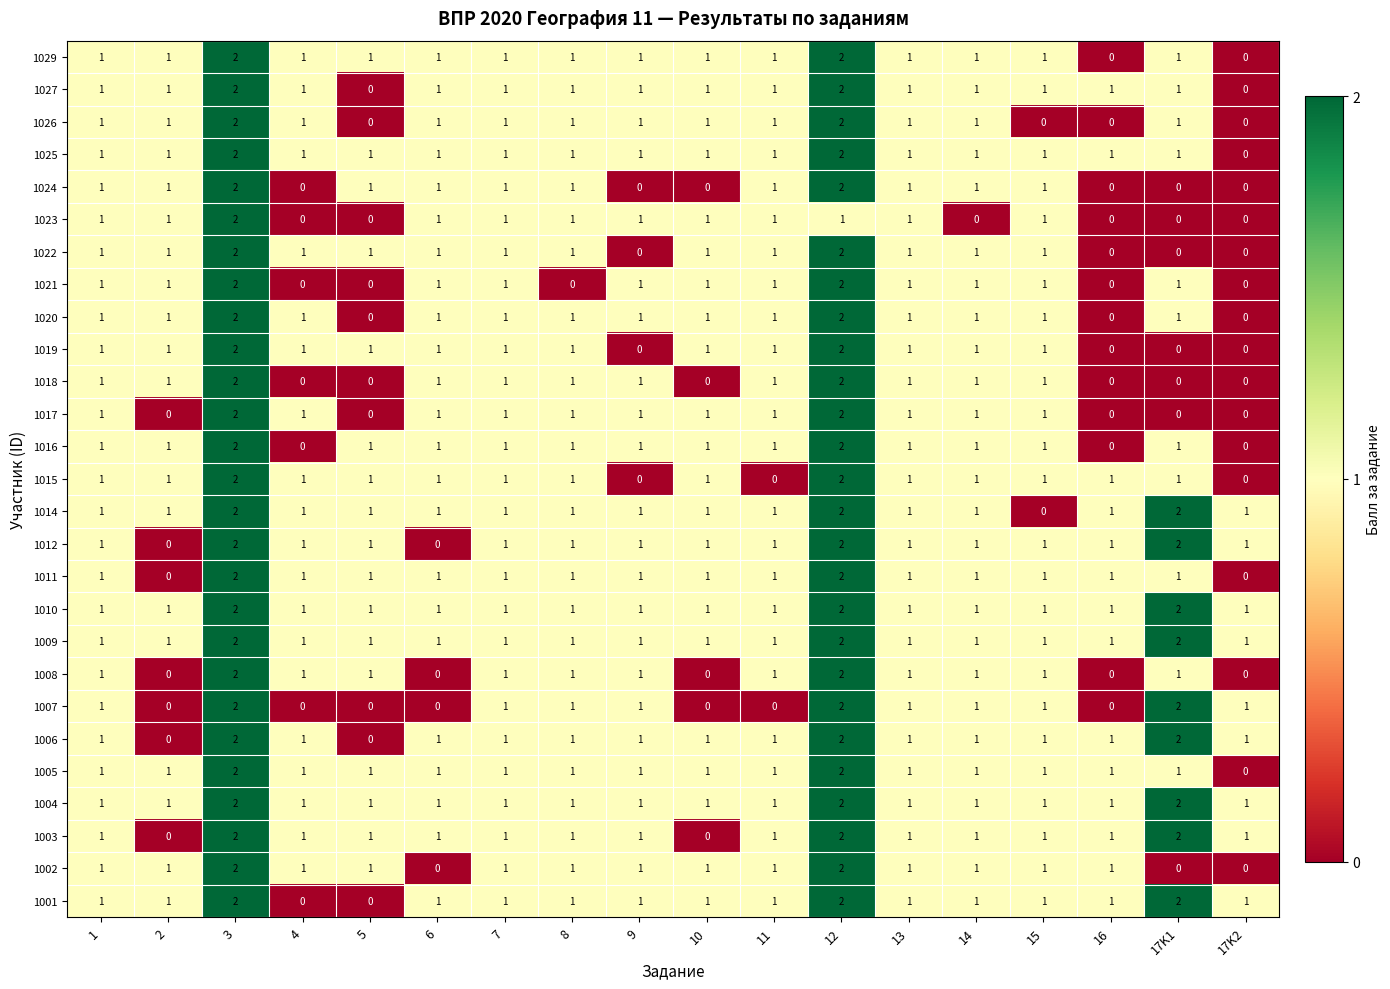

The 1003 series shows 1 at 4. True or false?

True